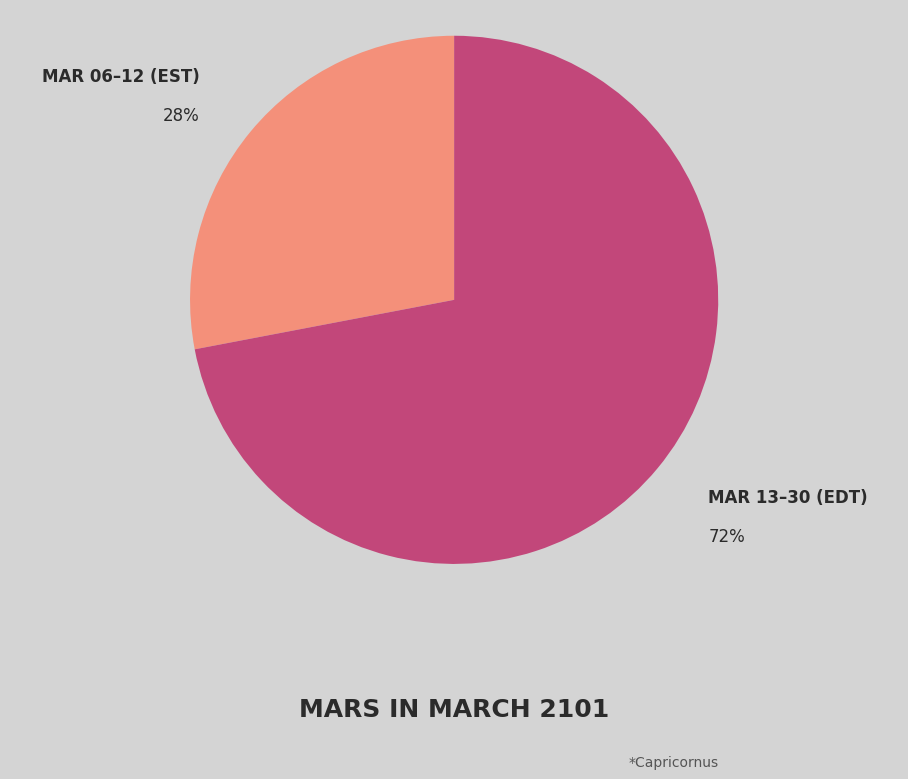

What is the largest slice in the pie chart?

MAR 13–30 (EDT)